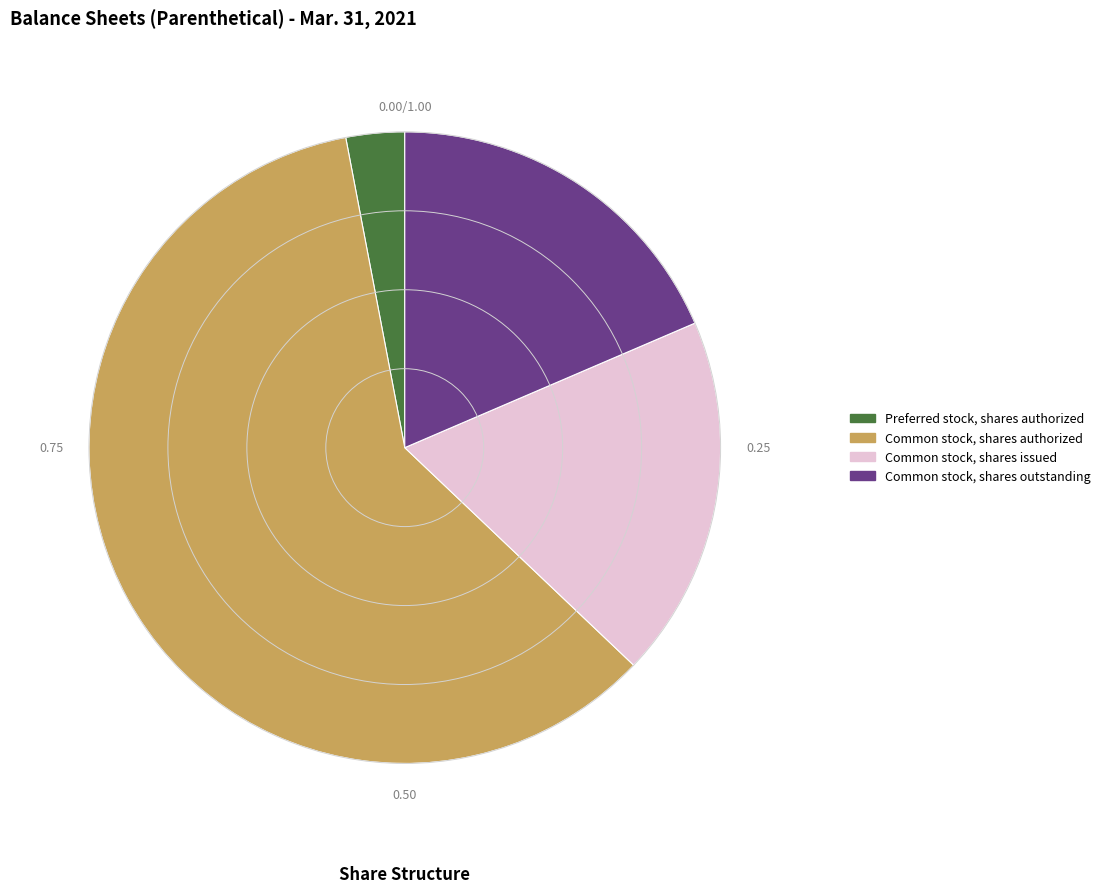

What is the ratio of the value at Common stock, shares authorized to the value at Common stock, shares outstanding?

3.2